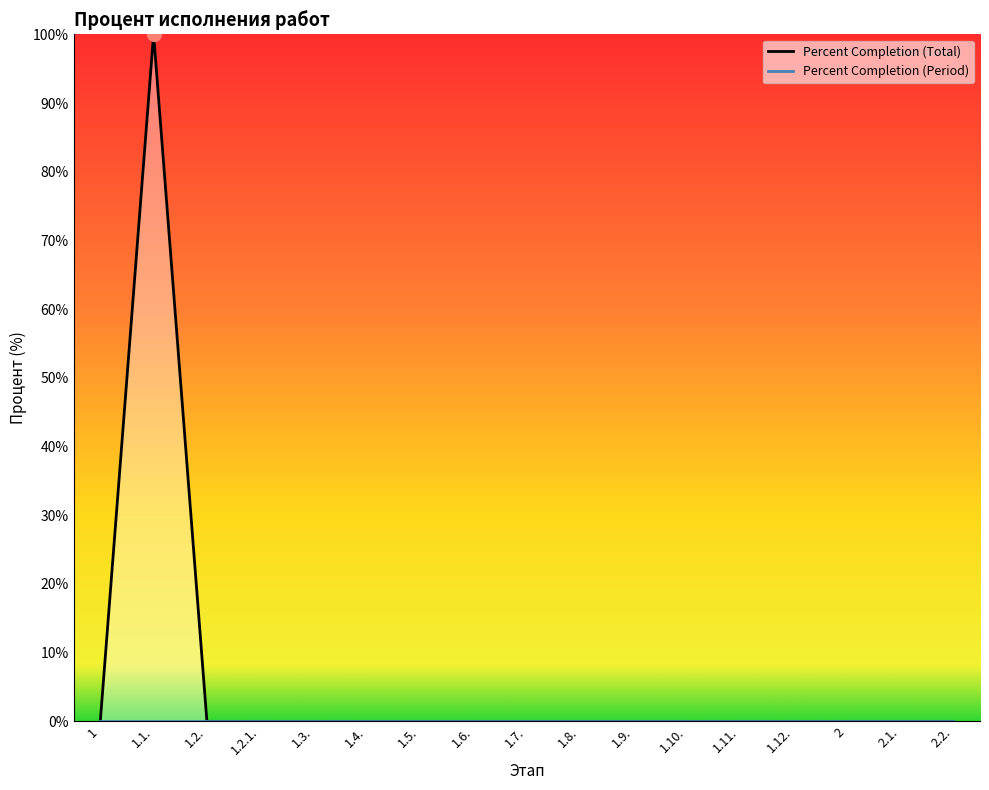

True or false: the data shows 0 at 1.7..

True